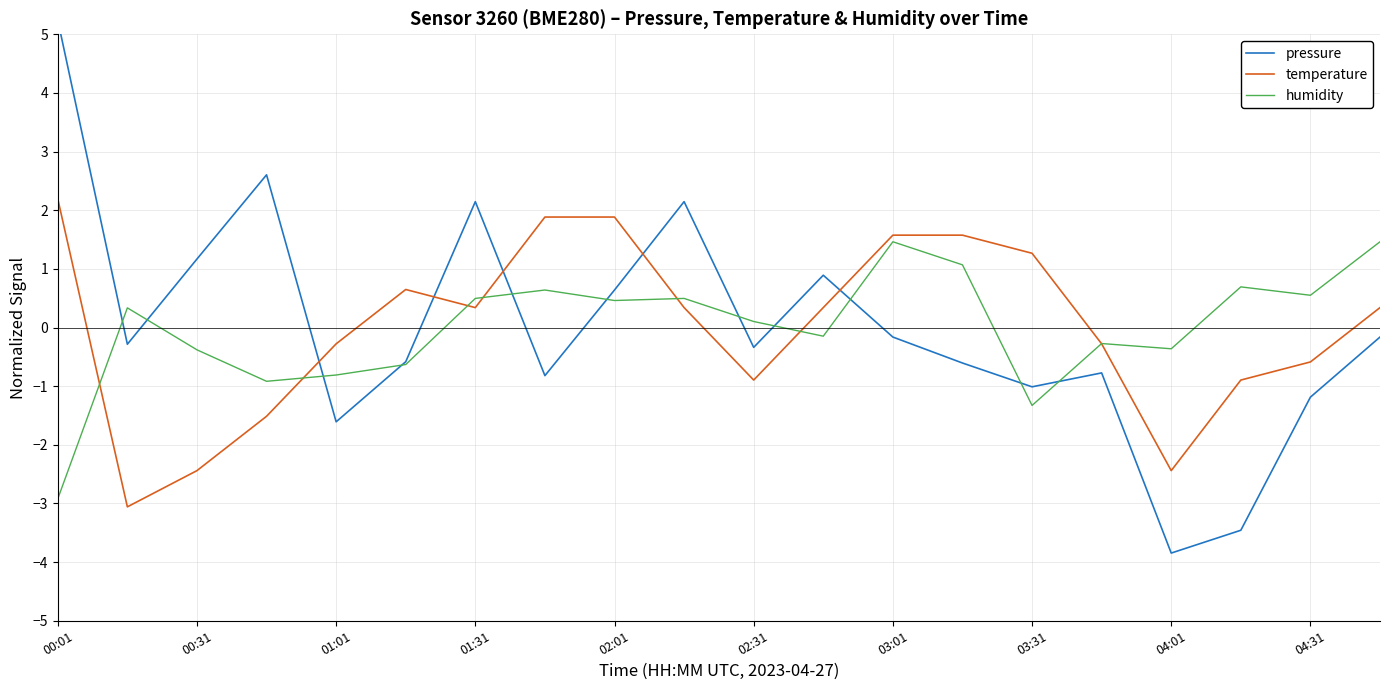

How many lines are shown in the chart?

3